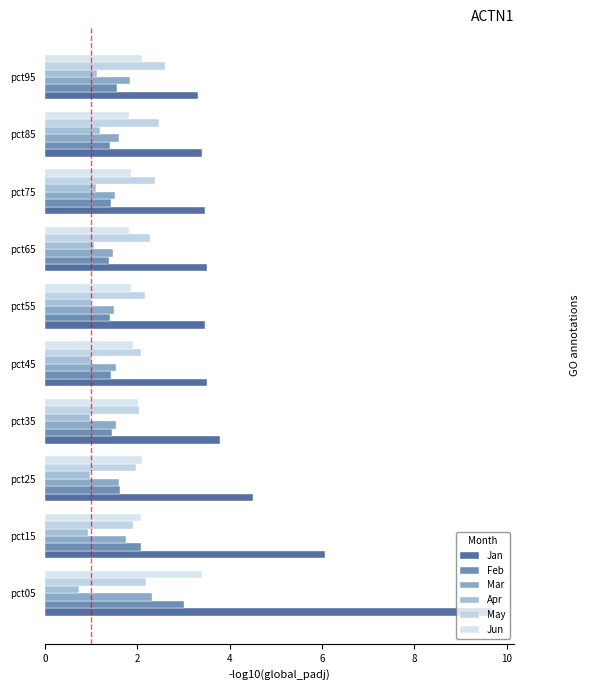

List the series in order of their peak value, highest first.

Jan, Jun, Feb, May, Mar, Apr